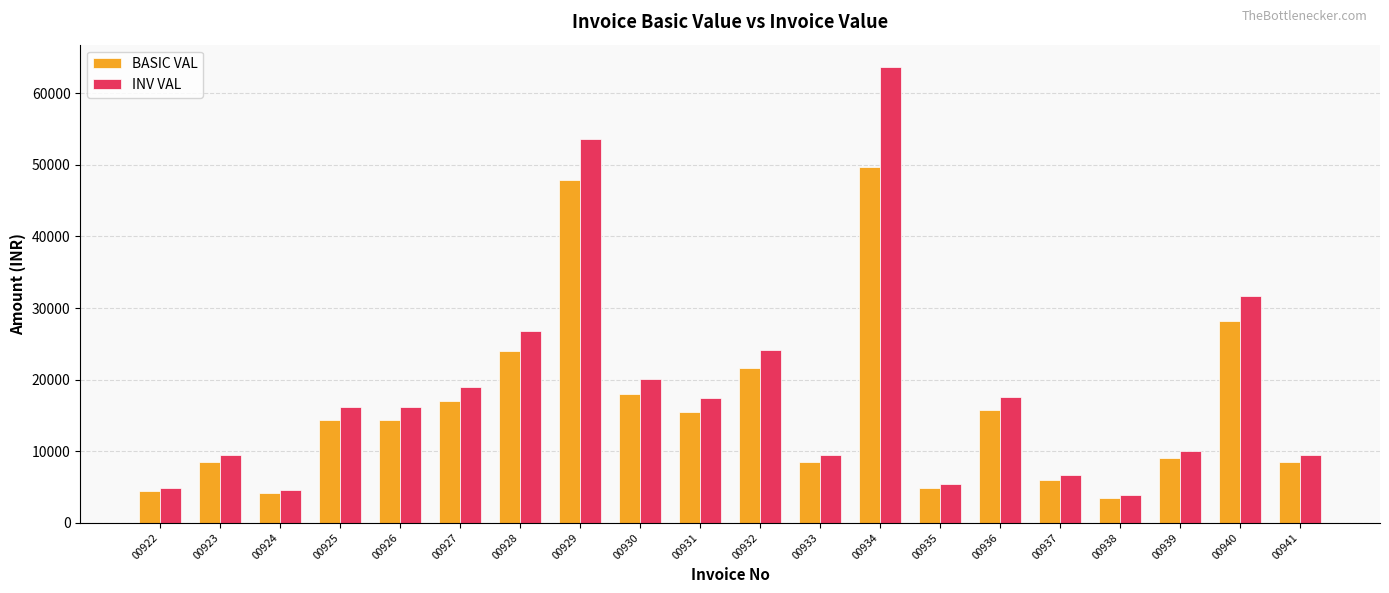

How many bars are there in total?

40